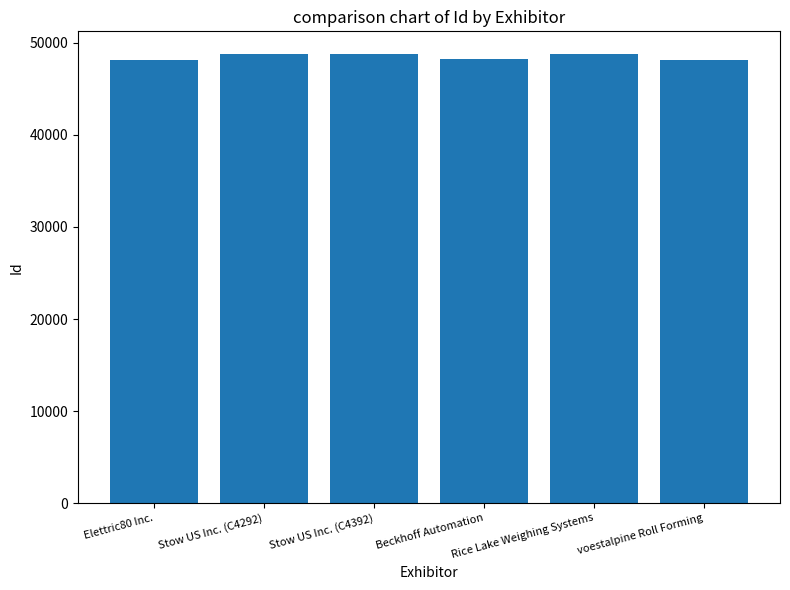

What is the approximate value at voestalpine Roll Forming, to the nearest 10?

48180